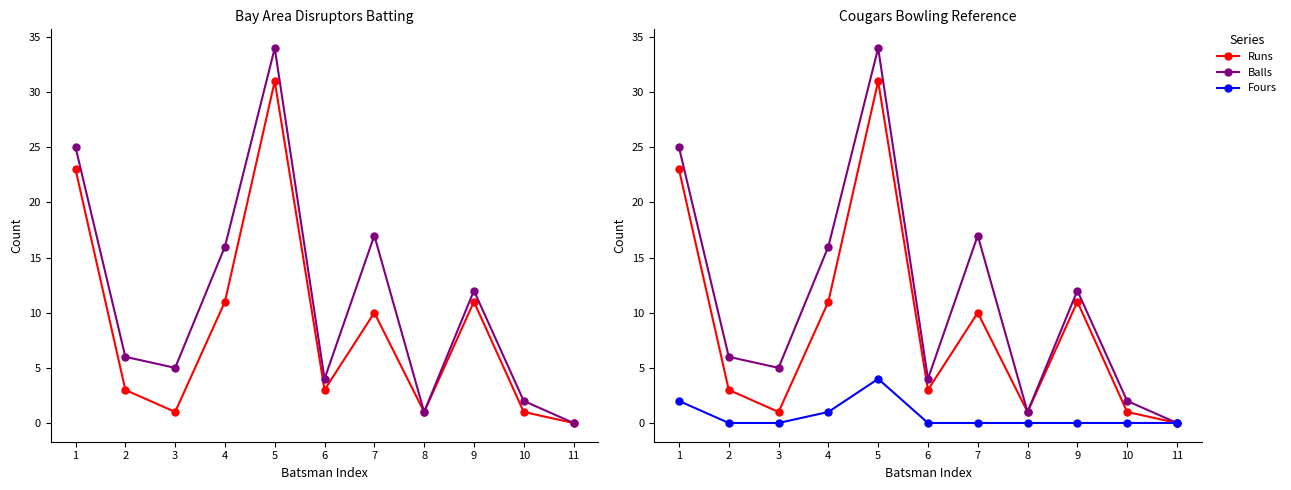

What is the spread (max minus min) of values at 9?

12